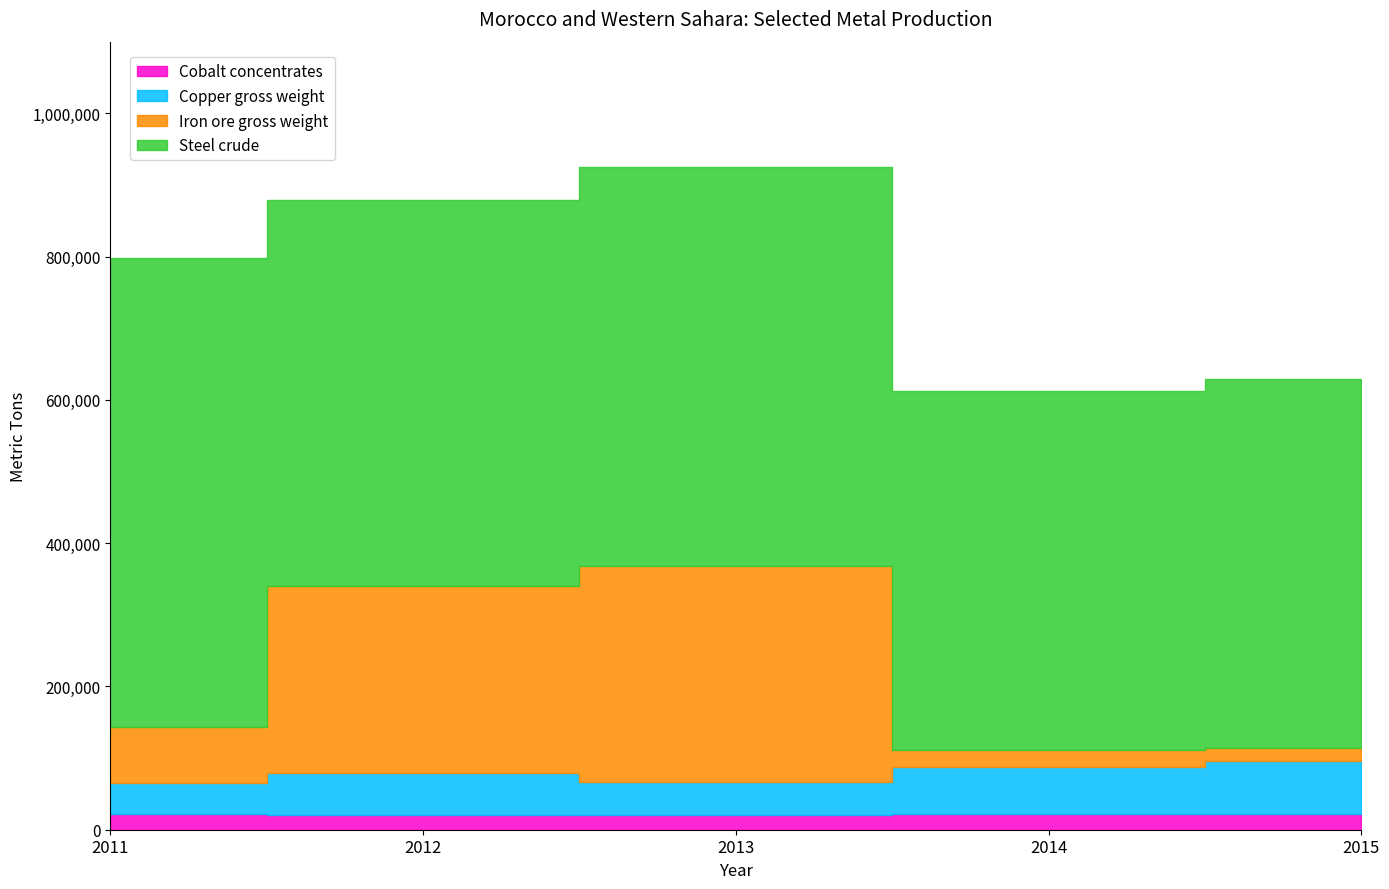

How many interior local peaks does the Steel crude series have?

1